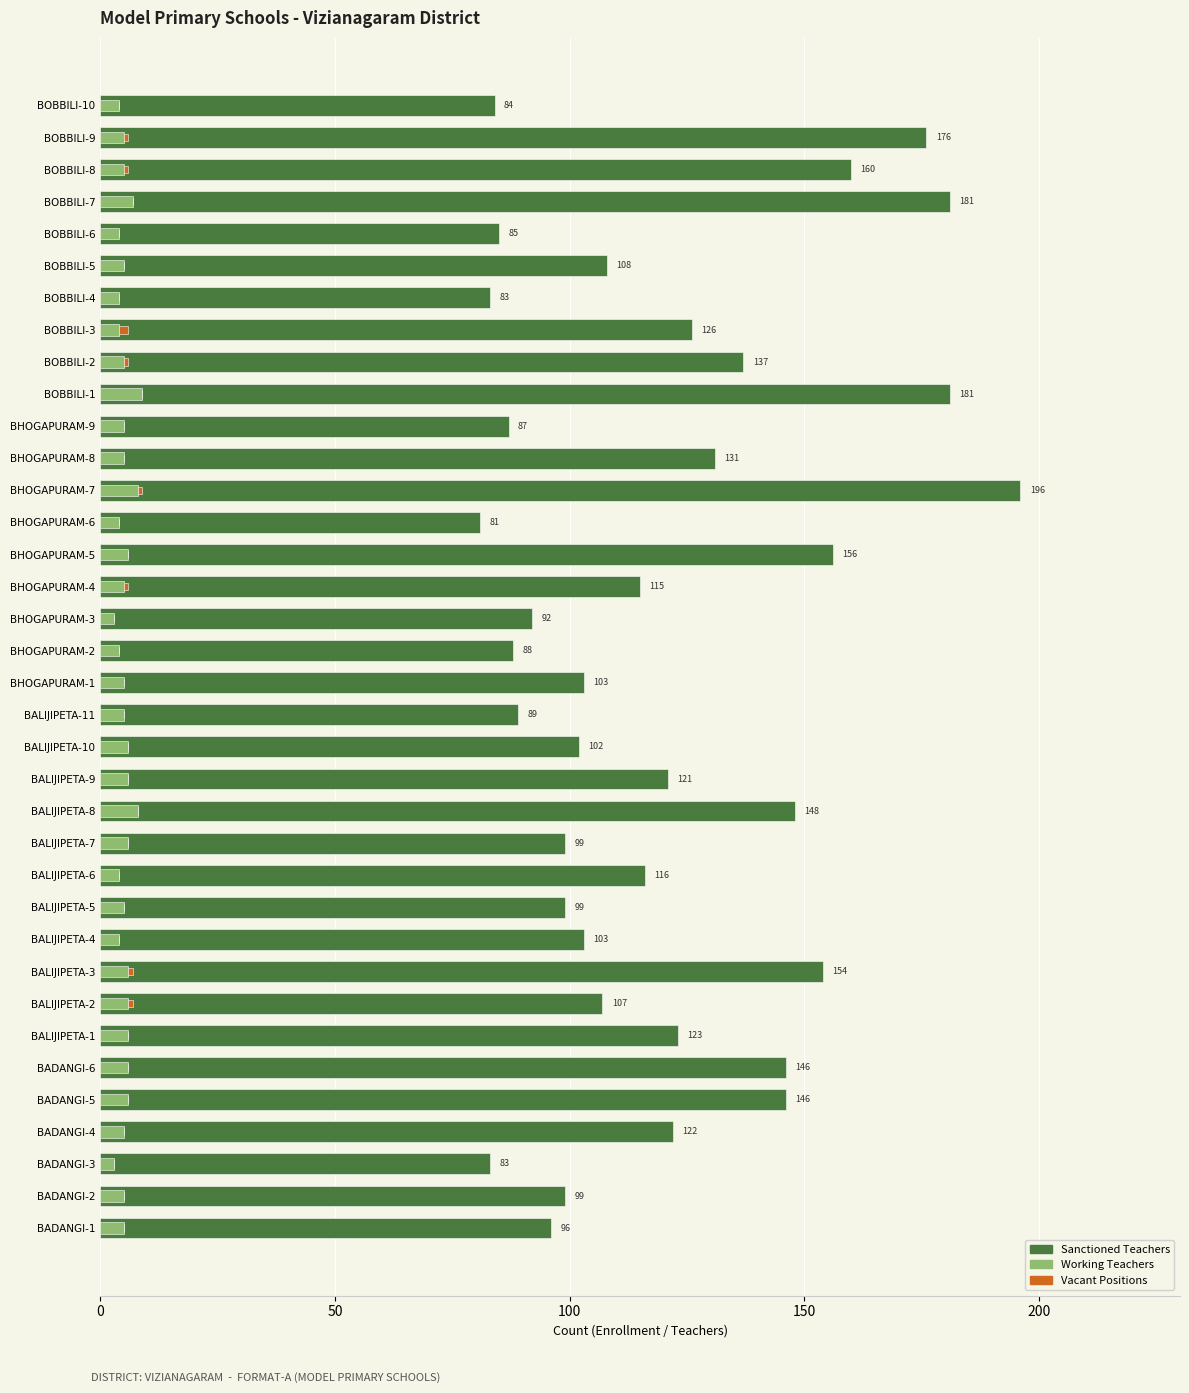

What are all the series names shown in the legend?

Sanctioned, Working, Vacant